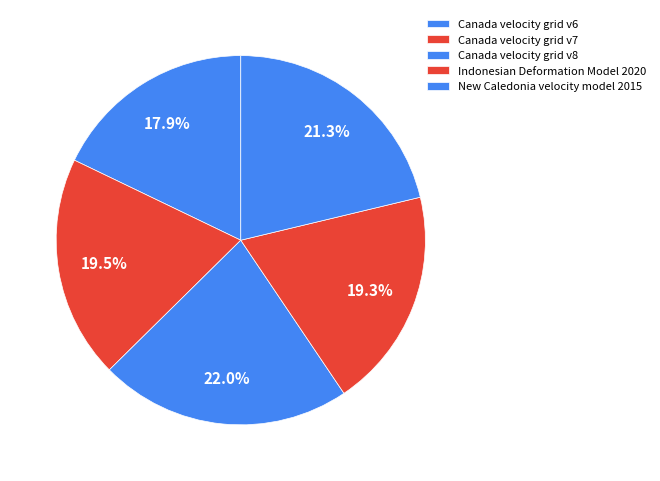

Combined, what portion of the pie is New Caledonia velocity model 2015 and Canada velocity grid v7?

40.8%